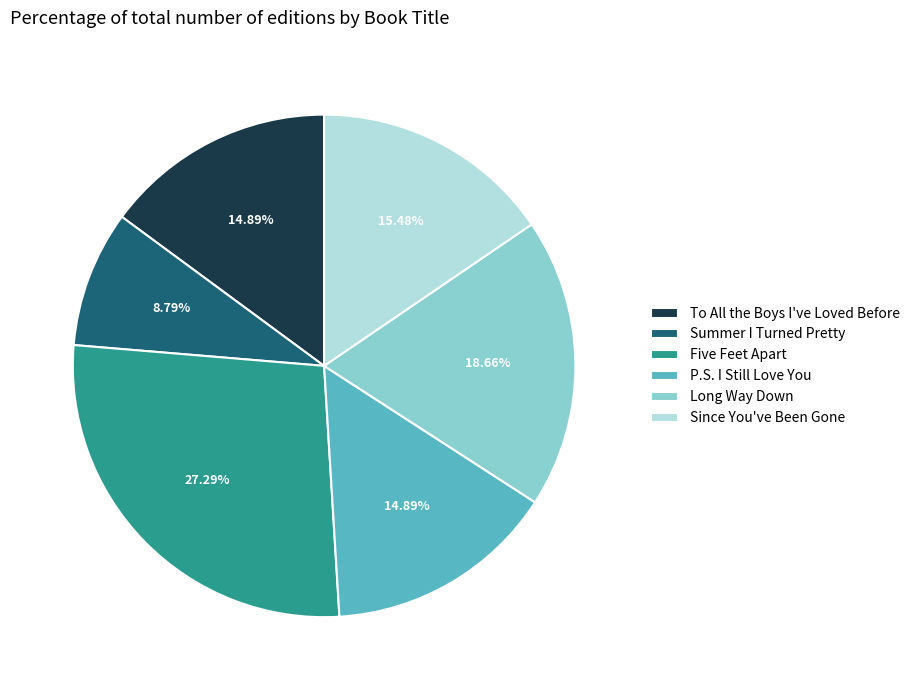

How much of the chart is everything except Summer I Turned Pretty?

91.2%